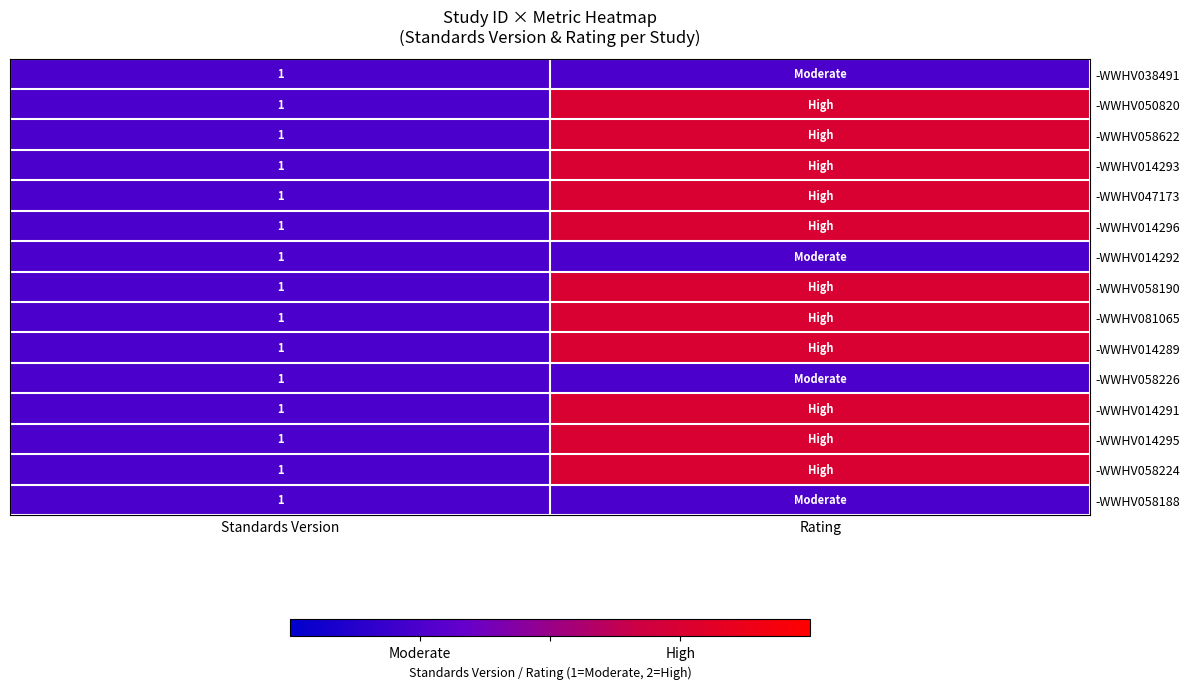

What is the total value across all series at Standards Version?

15